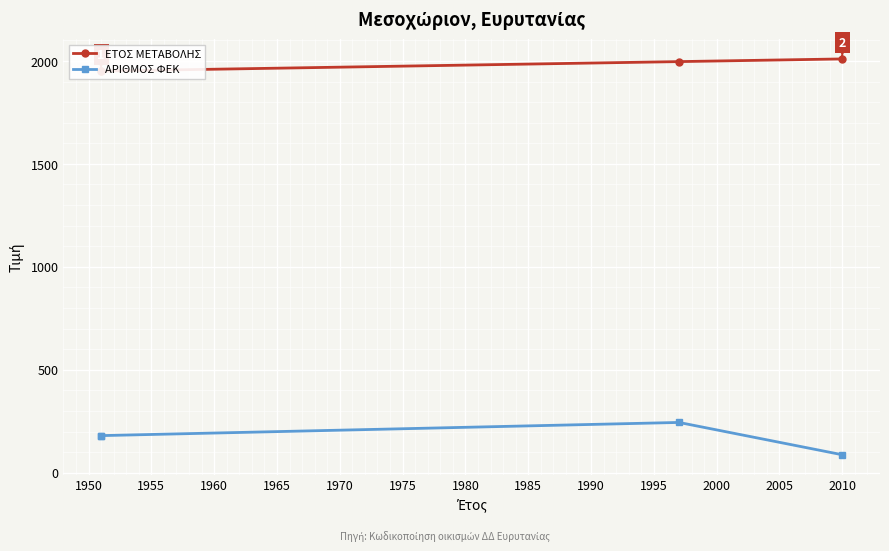

True or false: ΕΤΟΣ ΜΕΤΑΒΟΛΗΣ has more than 1 points higher than both neighbors.

False